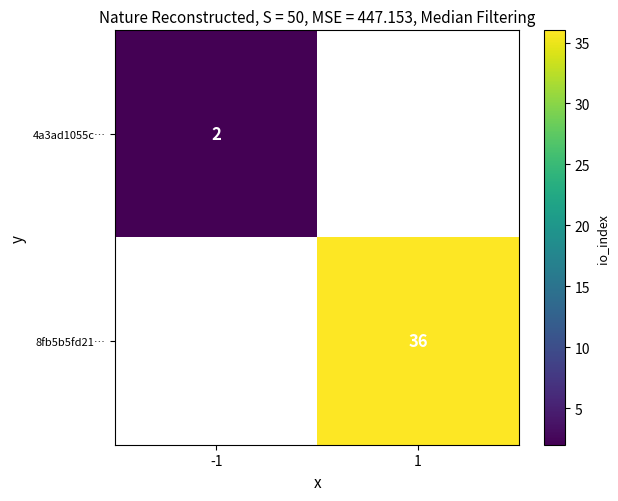

True or false: 4a3ad1055c… has a value of 3.1 at -1.

False